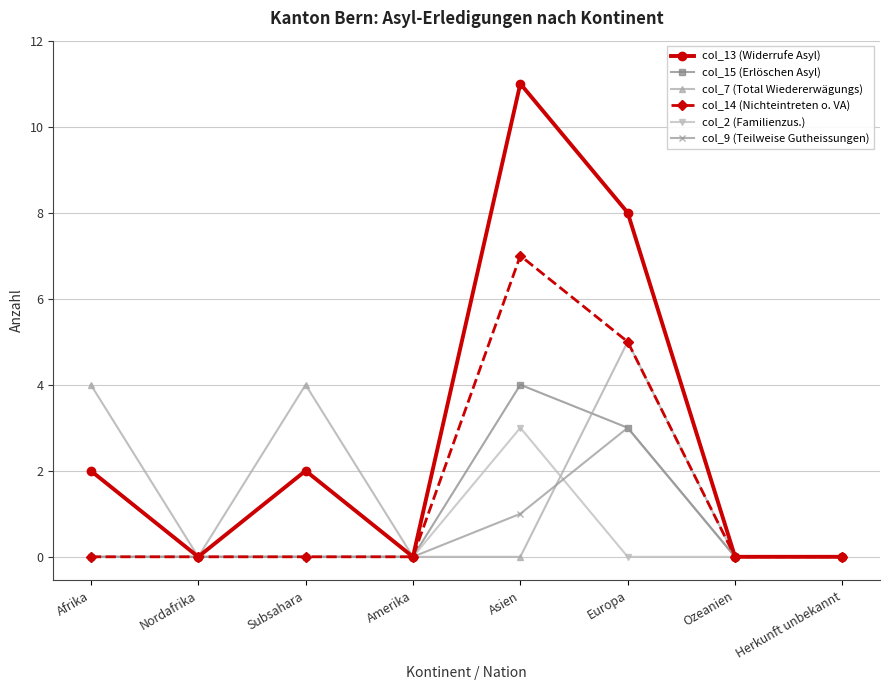

True or false: col_7 (Total Wiedererwägungs) has more than 0 interior local peaks.

True